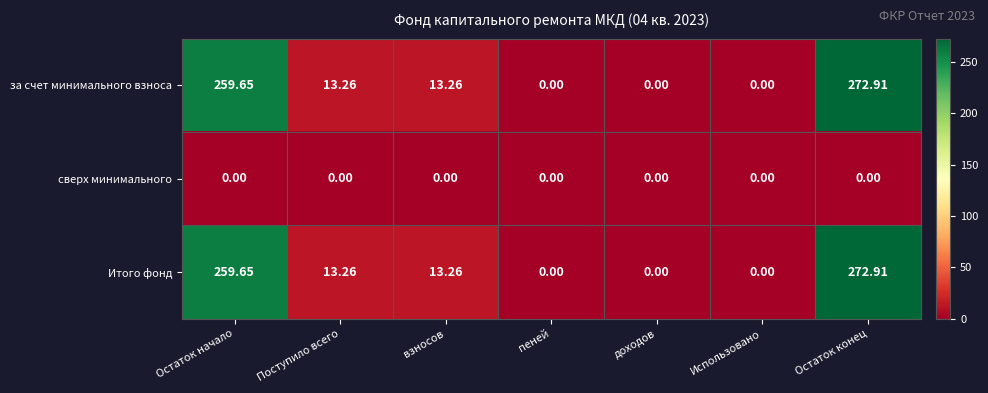

Is the value of Итого фонд at Остаток конец greater than the value of за счет минимального взноса at Использовано?

Yes